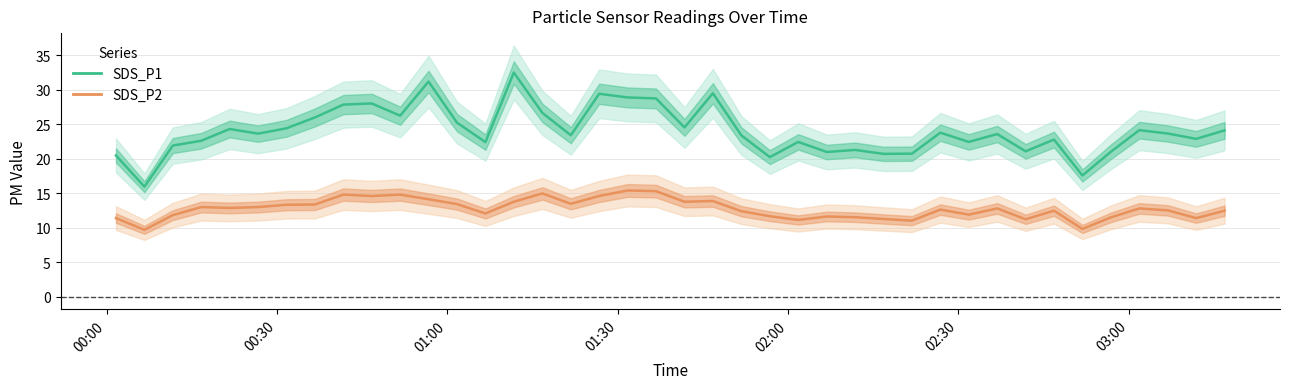

True or false: SDS_P2 has more than 2 interior local peaks.

True